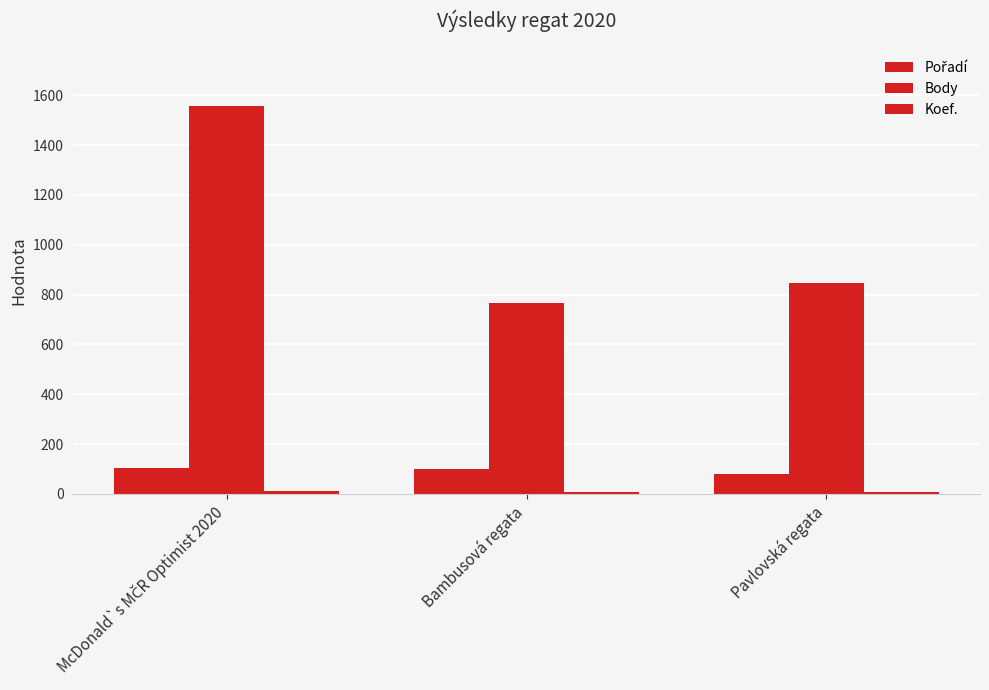

How many groups of bars are there?

3